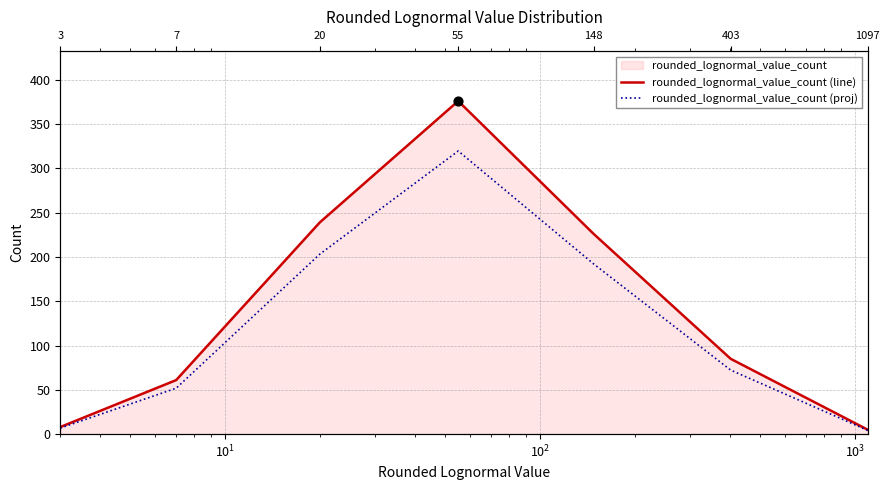

Which series contains the lowest Y value?

rounded_lognormal_value_count (proj)